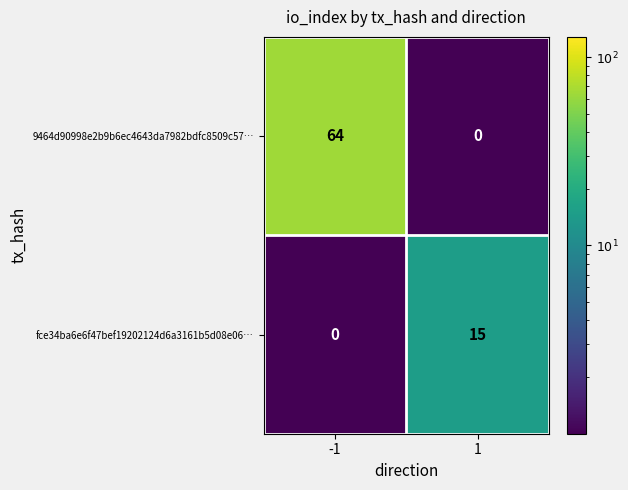

At which category is the sum across all series the highest?

-1